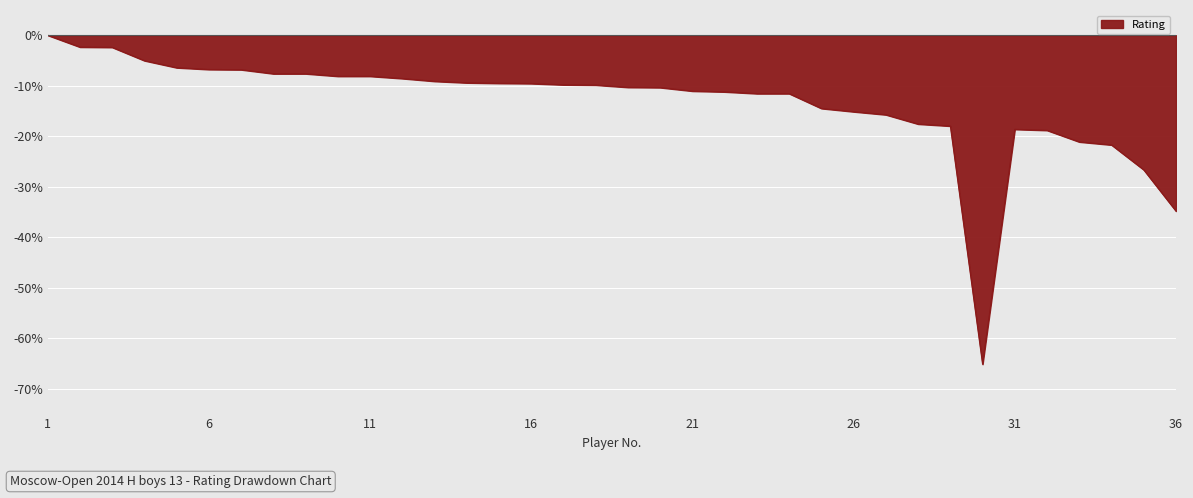

What is the minimum value shown in the chart?

-65.1